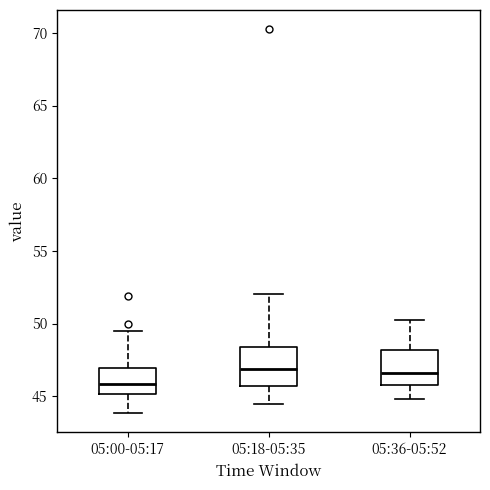

Which box's median line is the lowest?

05:00-05:17